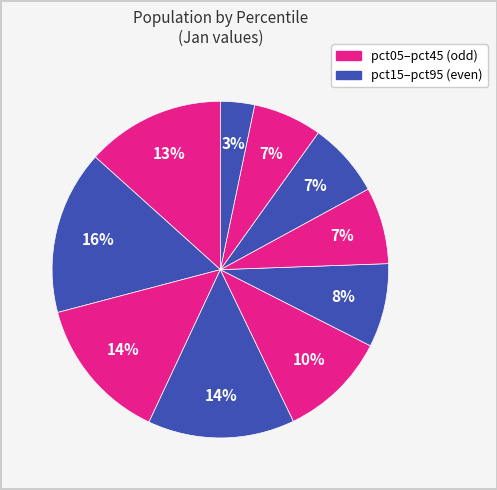

How many slices are in this pie chart?

10